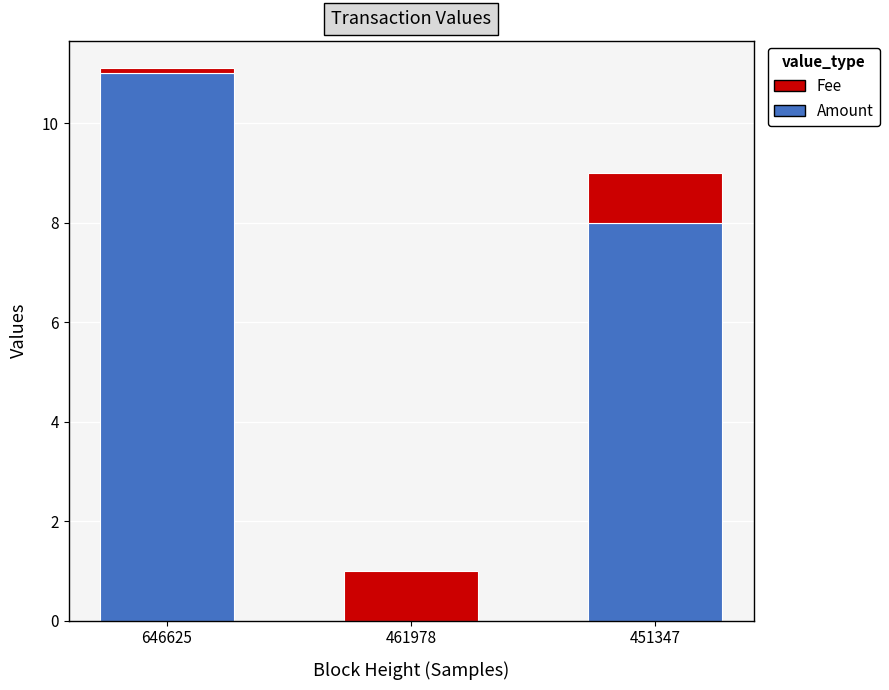

What is the highest value of the Amount series?

11.0